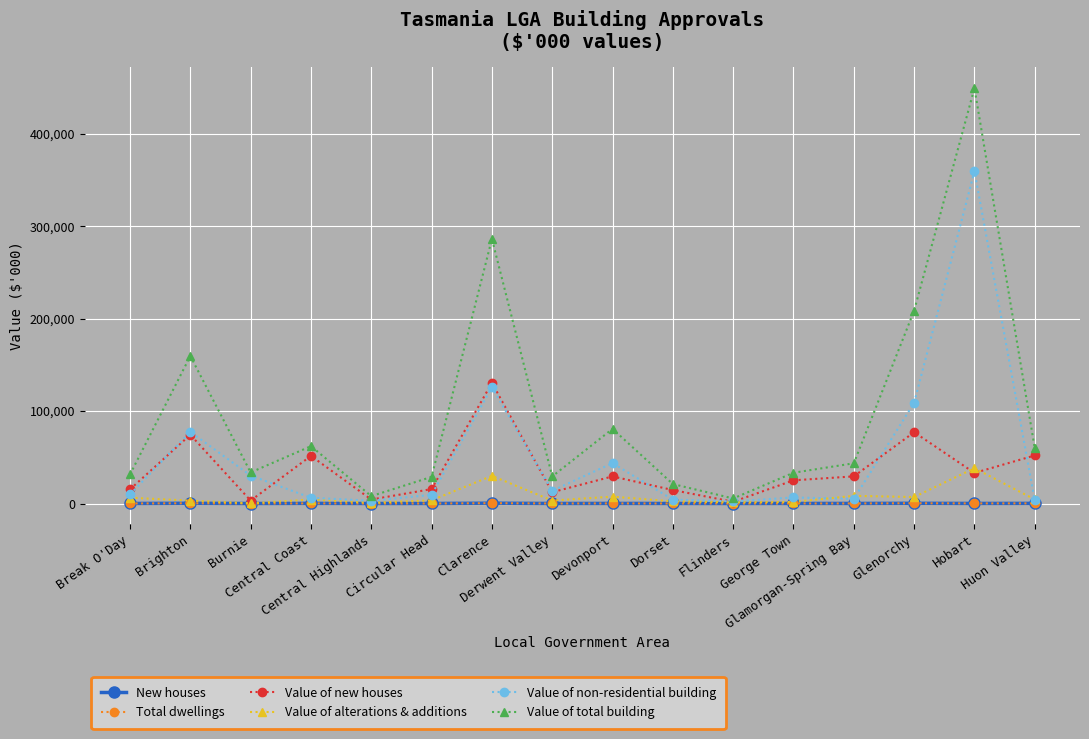

What is the spread (max minus min) of values at Hobart?

449123.2